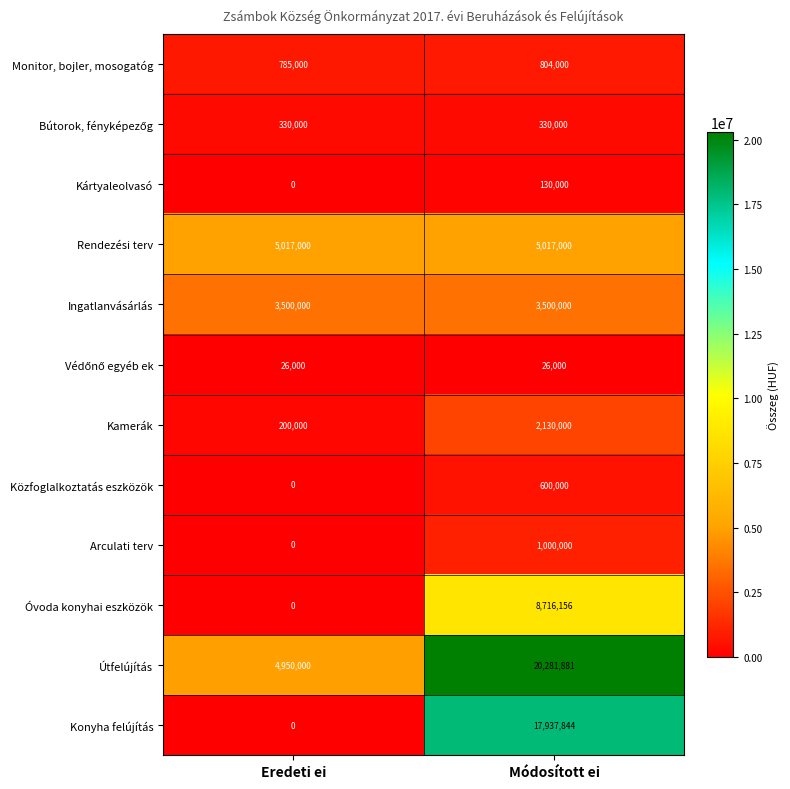

List the labels in order of Konyha felújítás value, smallest first.

Eredeti ei, Módosított ei